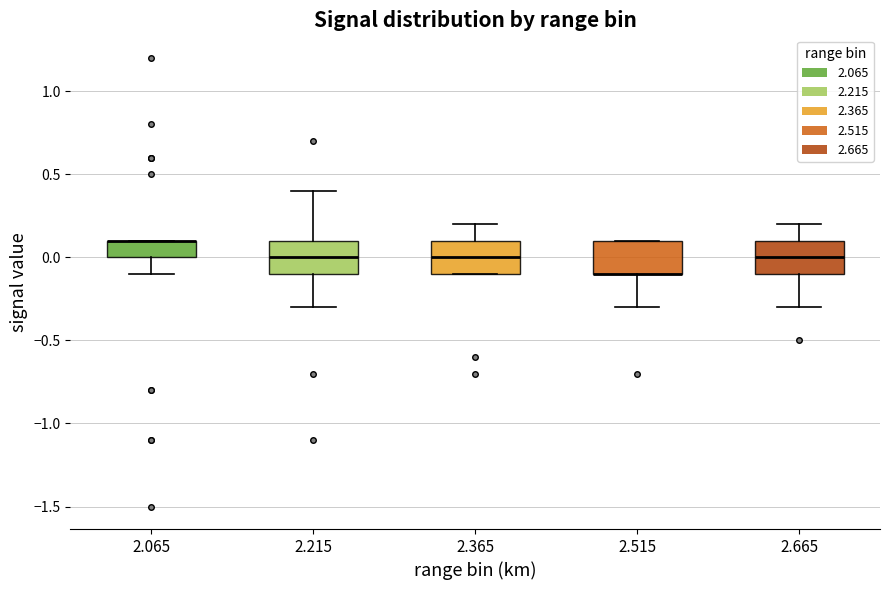

Reading left to right, read every box against the y-axis: the position of its median line, the range the box covers, and the ends of its whiskers. The values are not printed on the chart, so give them approximately, as read against the axis.

2.065: median 0.1 (drawn on the box's upper edge), box 0.0 to 0.1, whiskers -0.1 to 0.1
2.215: median 0.0, box -0.1 to 0.1, whiskers -0.3 to 0.4
2.365: median 0.0, box -0.1 to 0.1, whiskers -0.1 to 0.2
2.515: median -0.1 (drawn on the box's lower edge), box -0.1 to 0.1, whiskers -0.3 to 0.1
2.665: median 0.0, box -0.1 to 0.1, whiskers -0.3 to 0.2